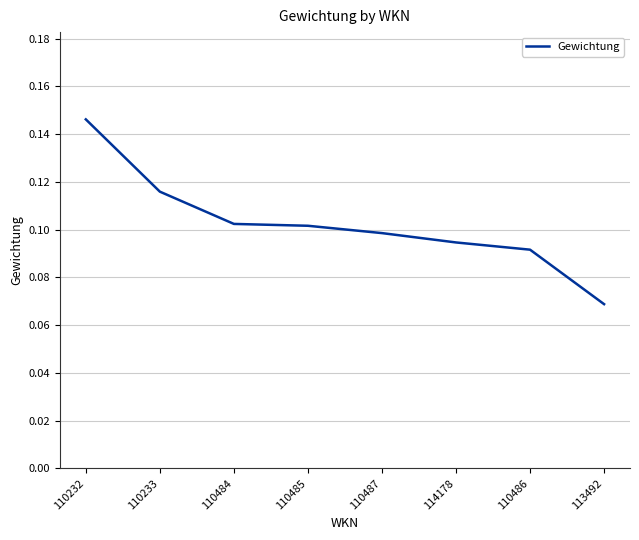

How many series are shown in this chart?

1